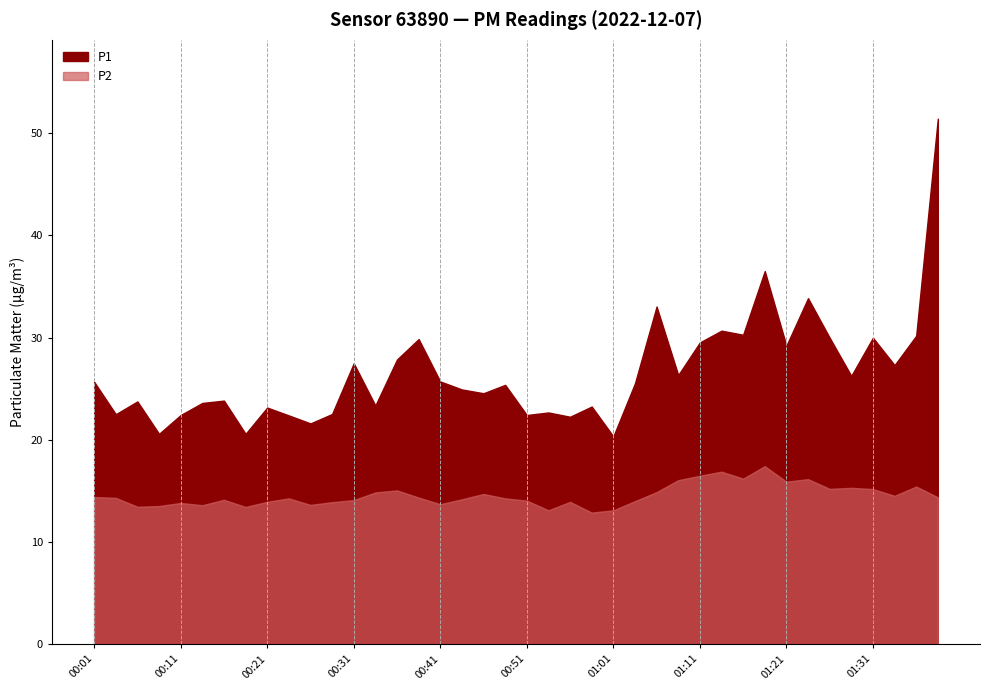

What is the total value across all series at 00:46?

39.2